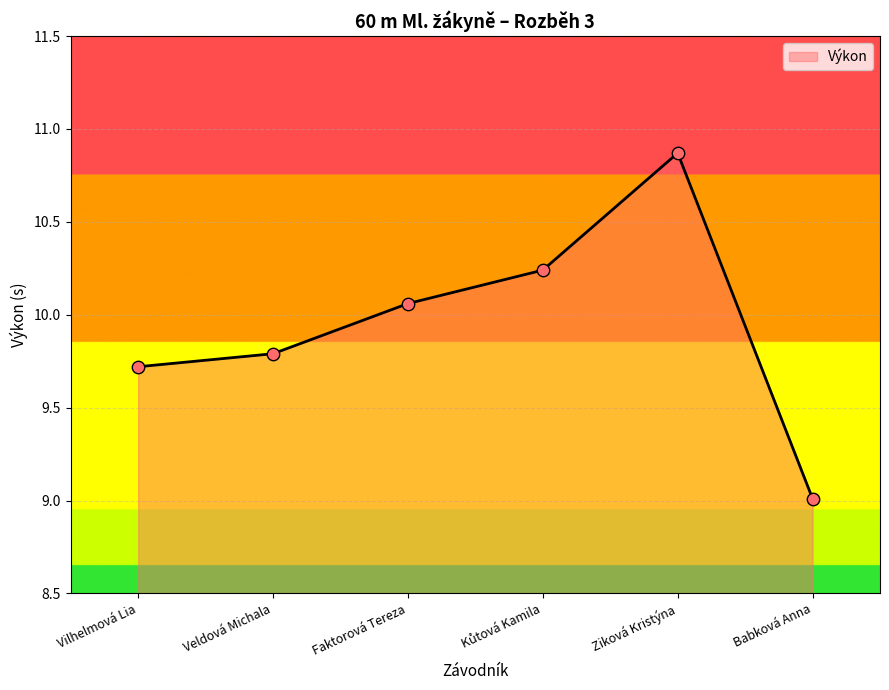

Which has a higher value, Babková Anna or Veldová Michala?

Veldová Michala